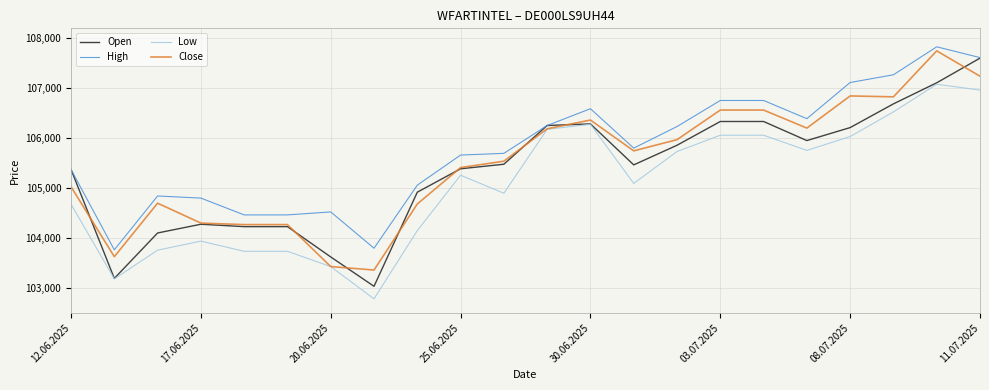

Which series has the largest total across all categories?

High